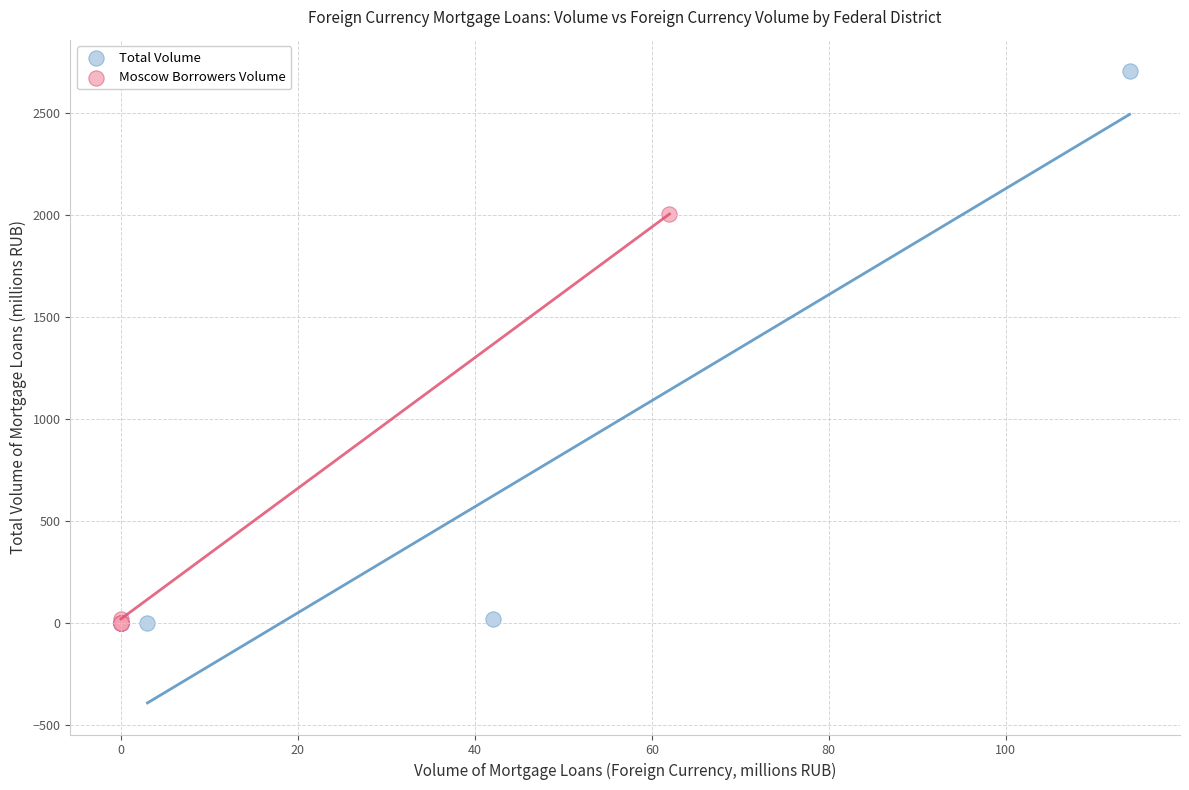

What are all the series names shown in the legend?

Total Volume, Moscow Borrowers Volume